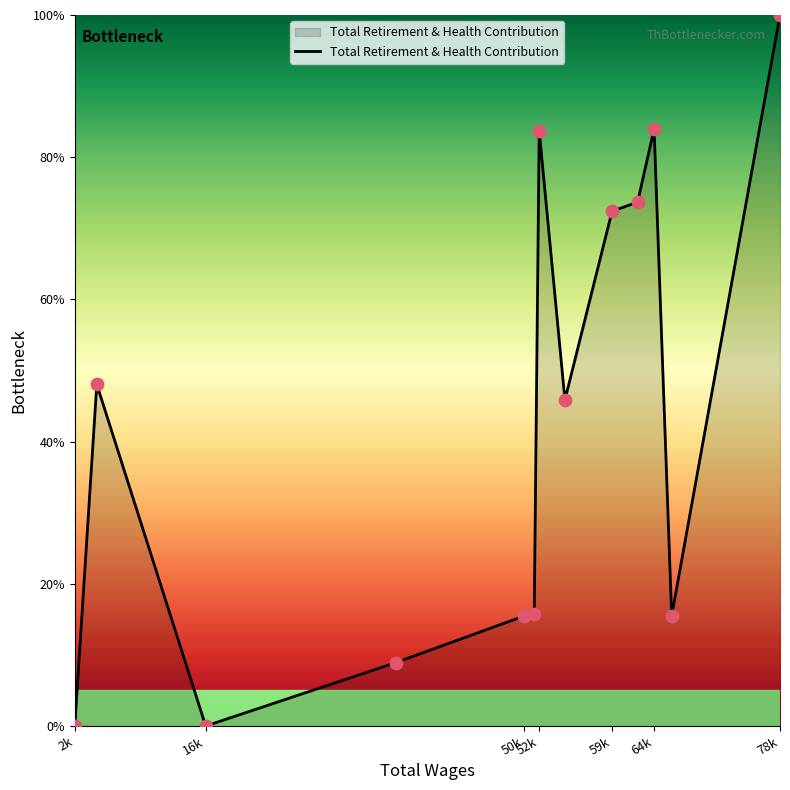

What is the difference between the maximum and minimum values?

100.0